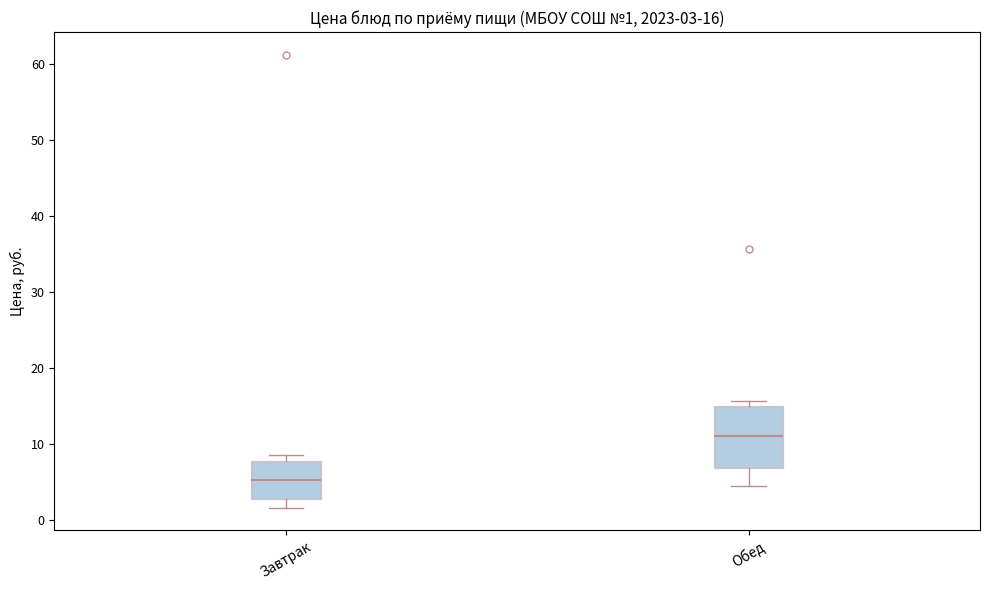

Which box has the highest median line?

Обед